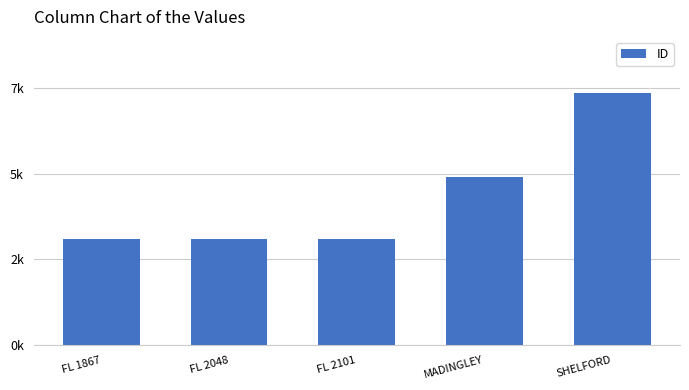

List the labels in order of value, smallest first.

FL 1867, FL 2048, FL 2101, MADINGLEY, SHELFORD